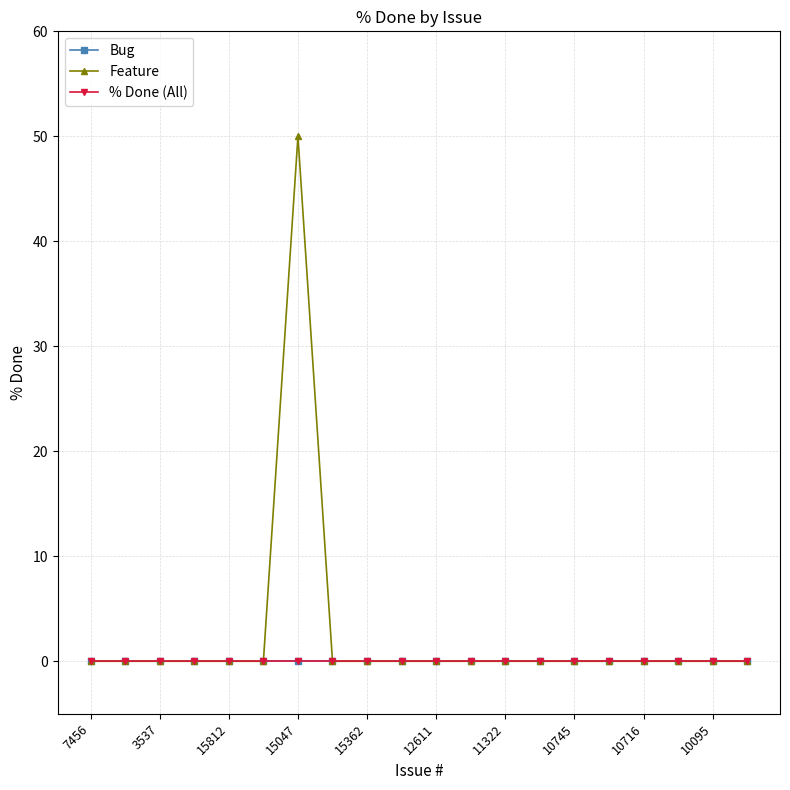

True or false: Bug and % Done (All) cross at least once.

False